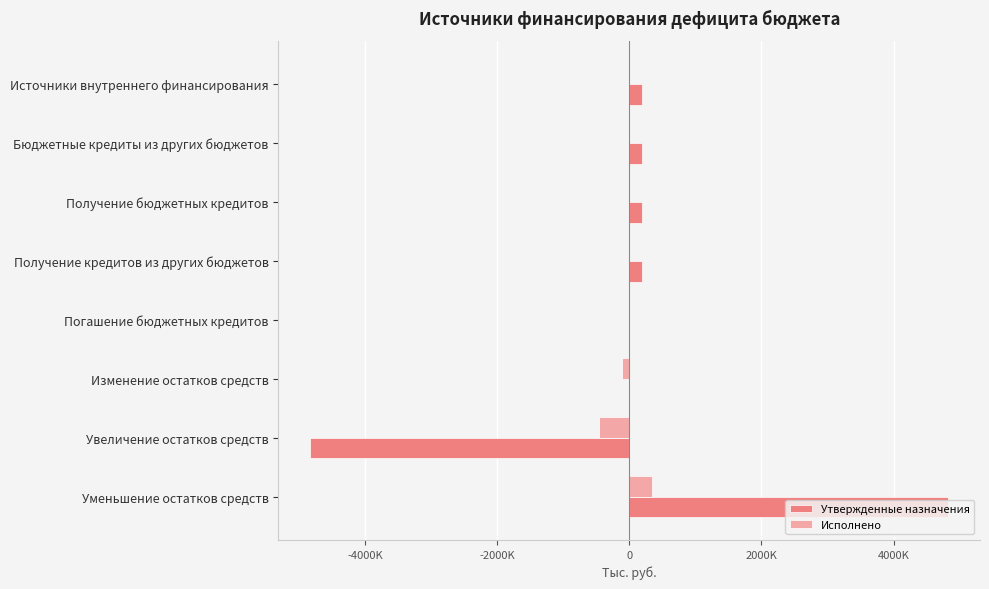

What is the lowest value of the Исполнено series?

-451455.0